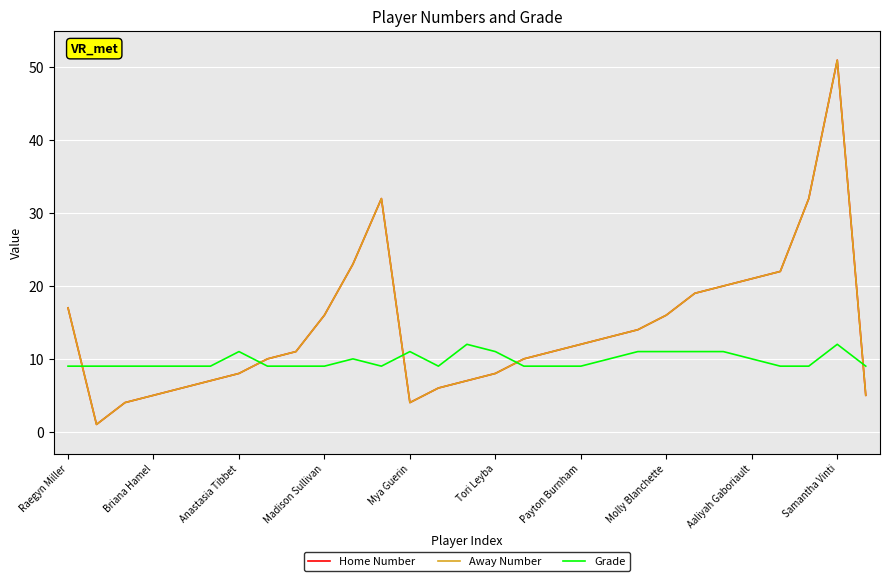

Does the chart have visible grid lines?

Yes